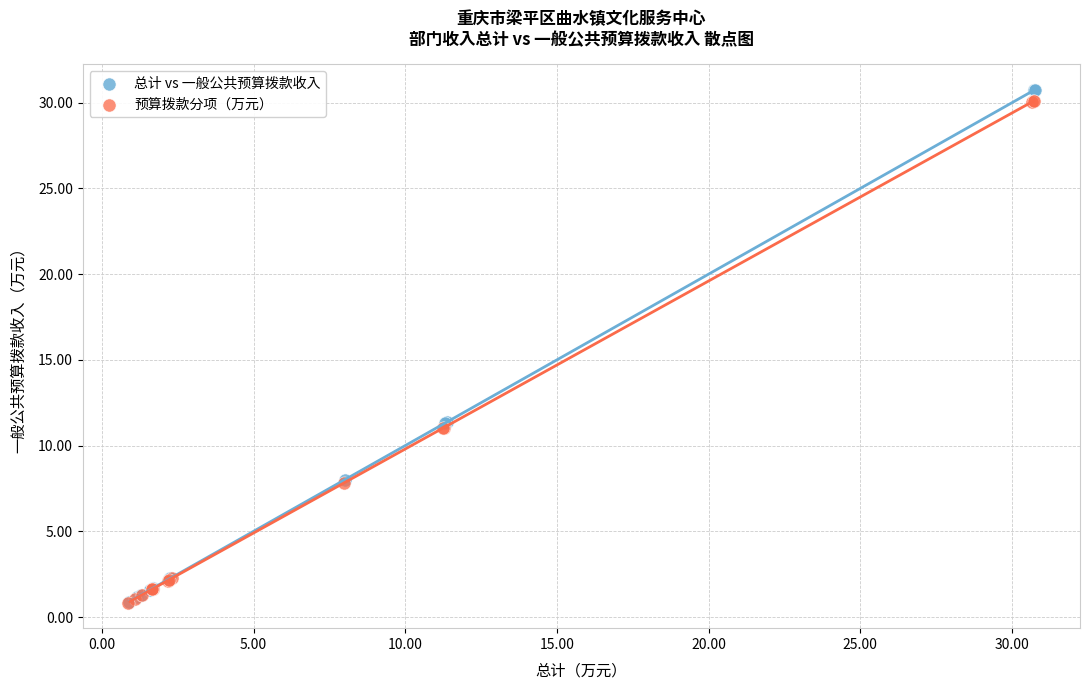

Which series has the largest Y range (max minus min)?

总计 vs 一般公共预算拨款收入